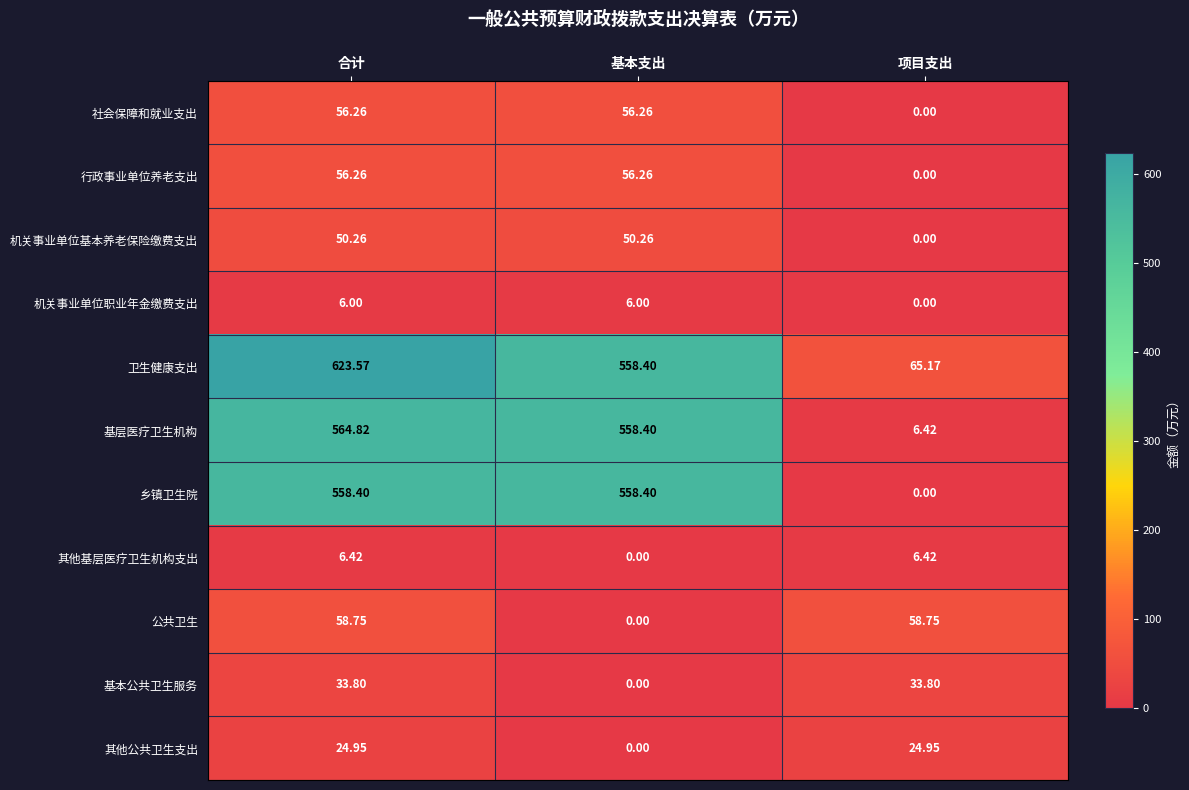

At how many categories does at least one series exceed 324?

2